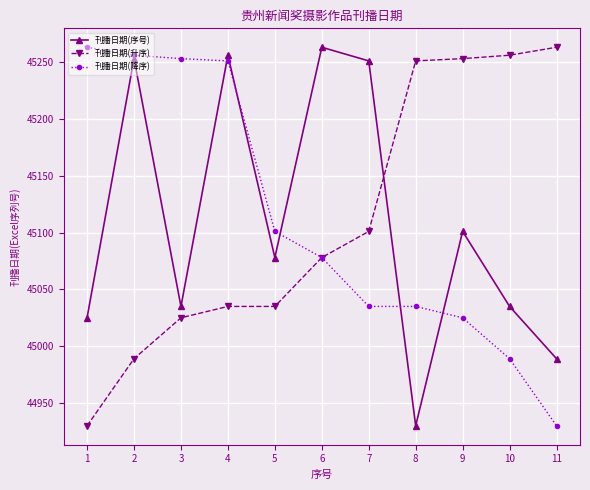

Reading left to right, extract all data points from this chart.

刊播日期(序号): 45025	45253	45035	45256	45078	45263	45251	44930	45101	45035	44989
刊播日期(升序): 44930	44989	45025	45035	45035	45078	45101	45251	45253	45256	45263
刊播日期(降序): 45263	45256	45253	45251	45101	45078	45035	45035	45025	44989	44930